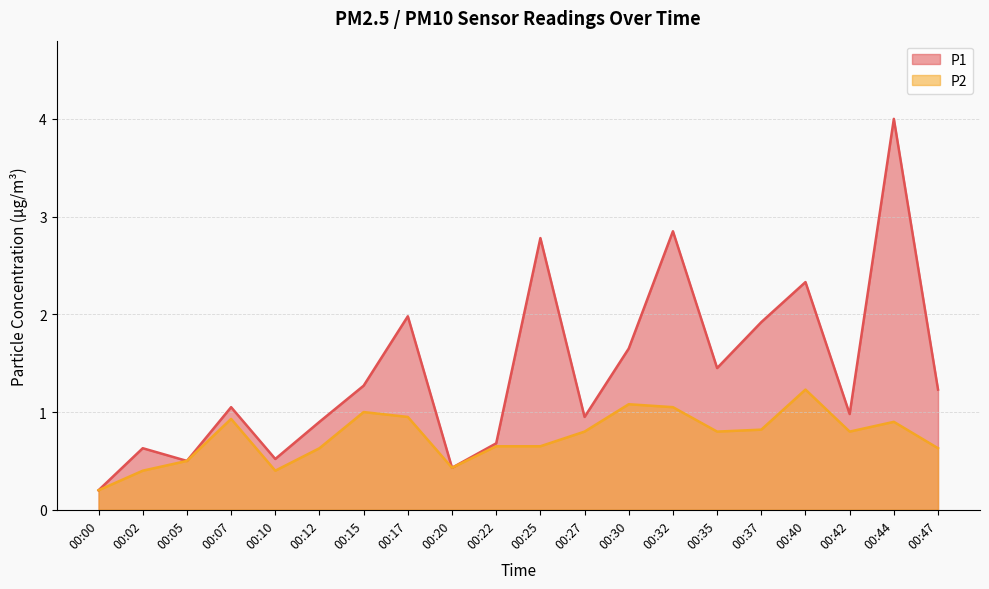

At 00:35, list the series in order from smallest to largest.

P2, P1